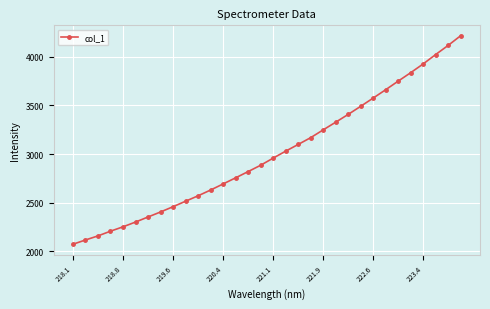

How many series are shown in this chart?

1